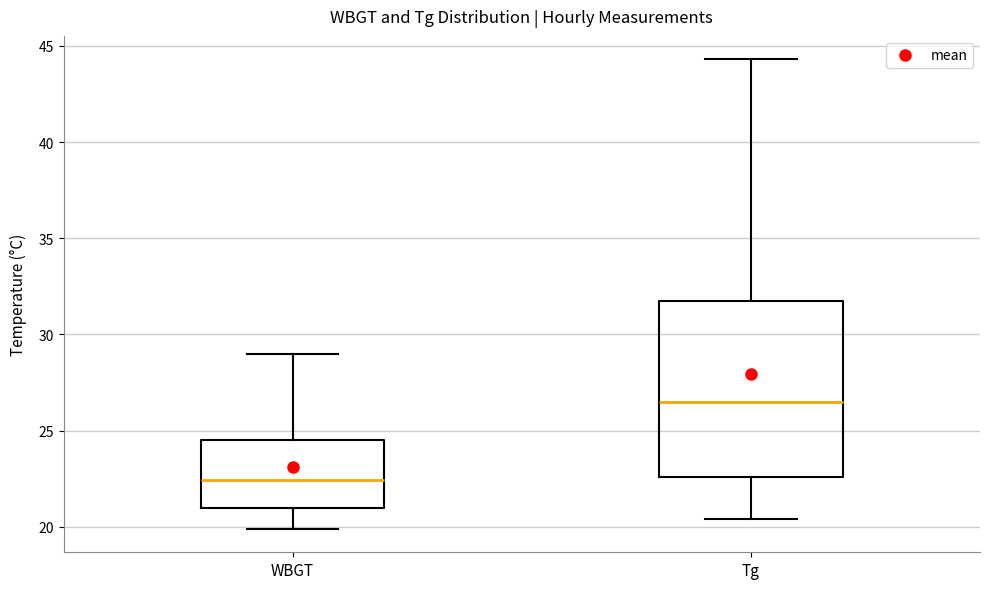

Reading left to right, transcribe this box plot: for each box, give where its median line is, the range the box spans, and where its two whiskers end, as read against the y-axis. The values are not printed on the chart, so give them approximately, as read against the axis.

WBGT: median 22.5, box 21.0 to 24.5, whiskers 20.0 to 29.0
Tg: median 26.5, box 22.5 to 32.0, whiskers 20.5 to 44.5